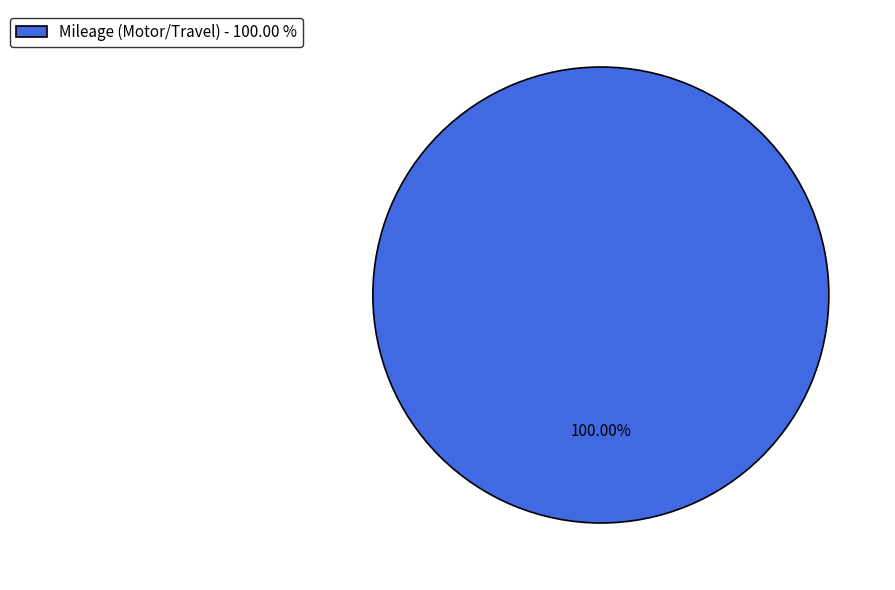

Does Mileage (Motor/Travel) - 100.00 % represent more than half of the total?

Yes